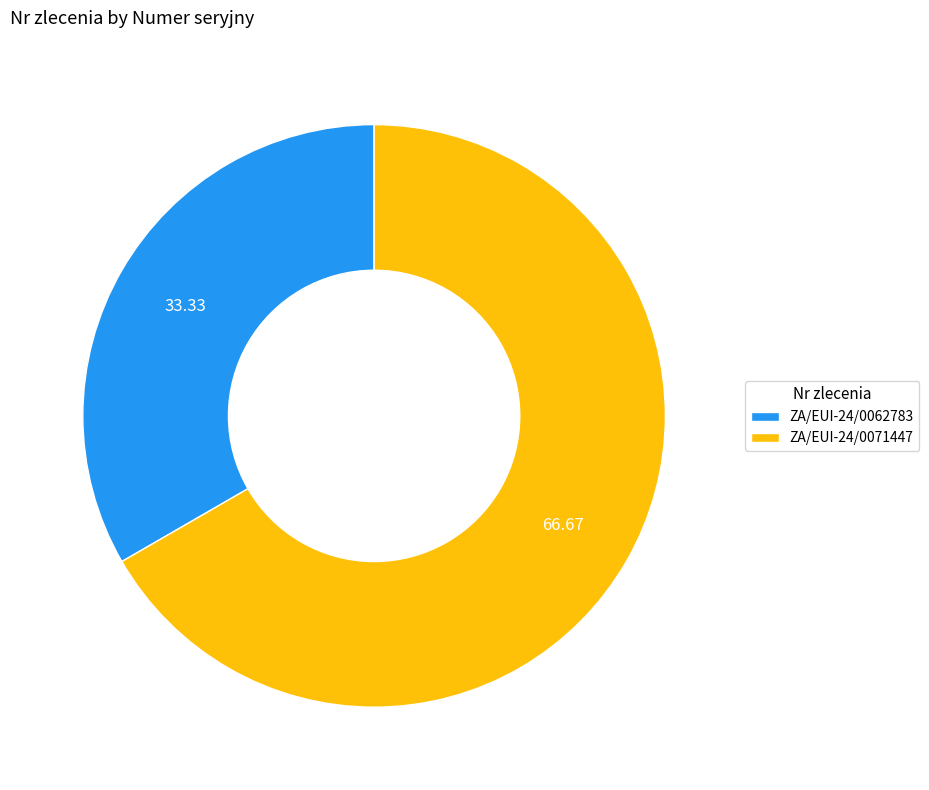

Between ZA/EUI-24/0071447 and ZA/EUI-24/0062783, which is larger?

ZA/EUI-24/0071447